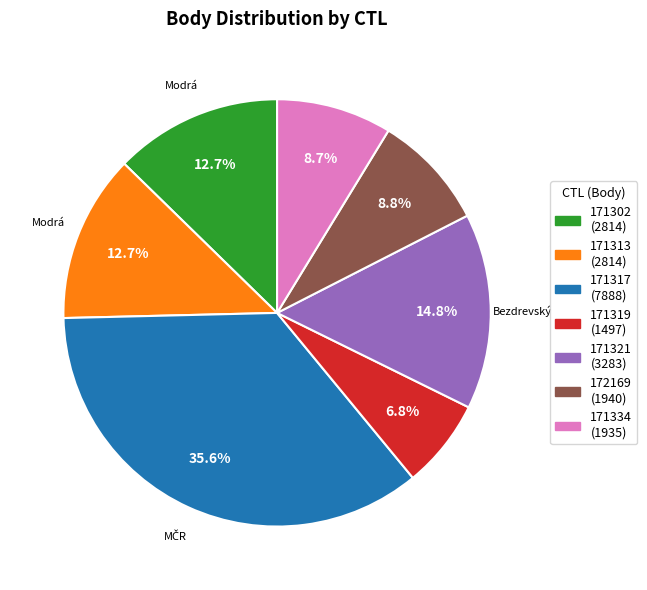

What is the largest slice in the pie chart?

171317